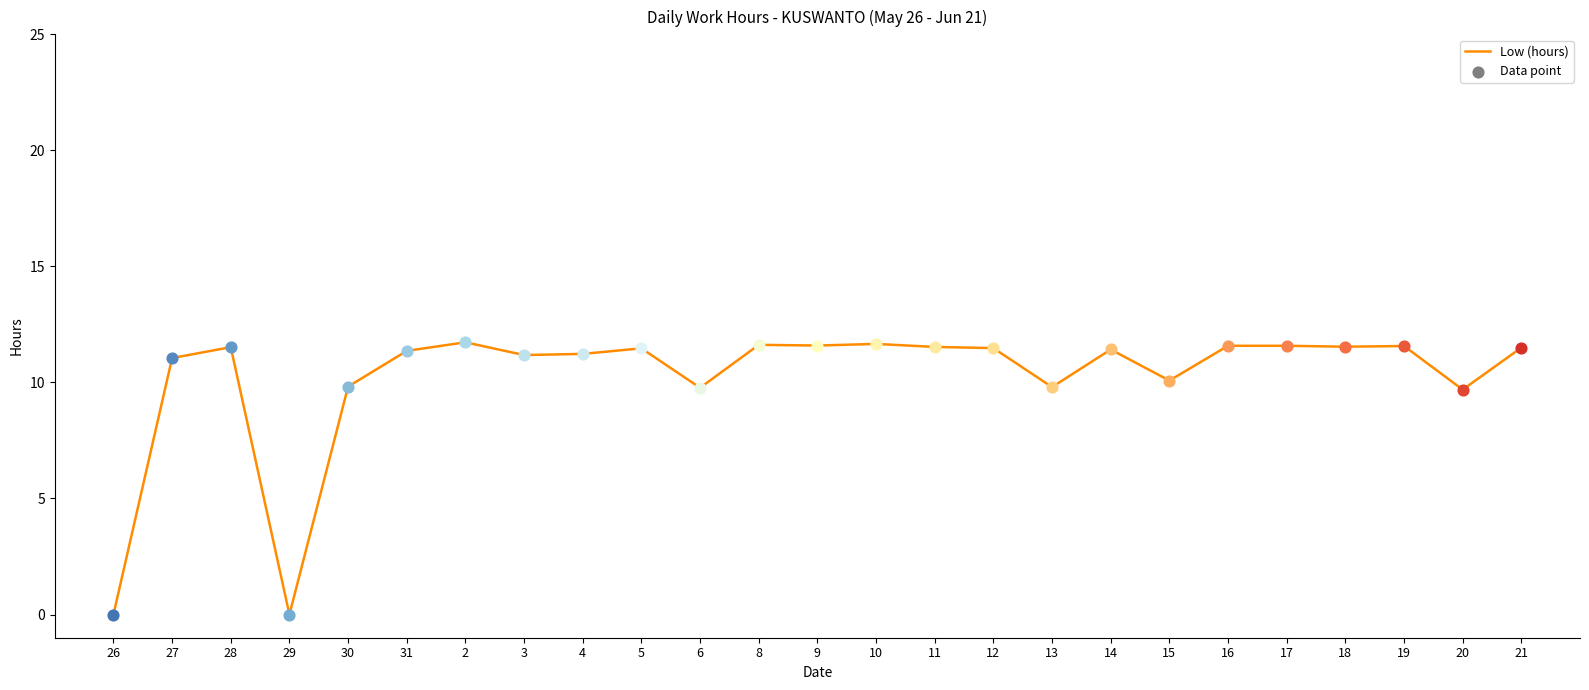

What is the change in value from 9 to 13?

-1.8